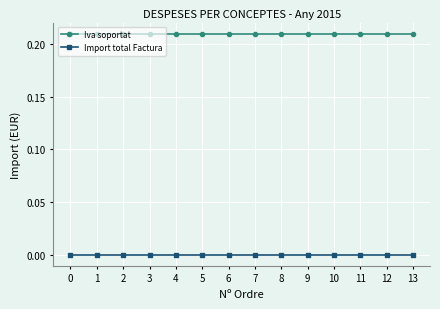

Is the value of Import total Factura at 3 greater than the value of Iva soportat at 5?

No